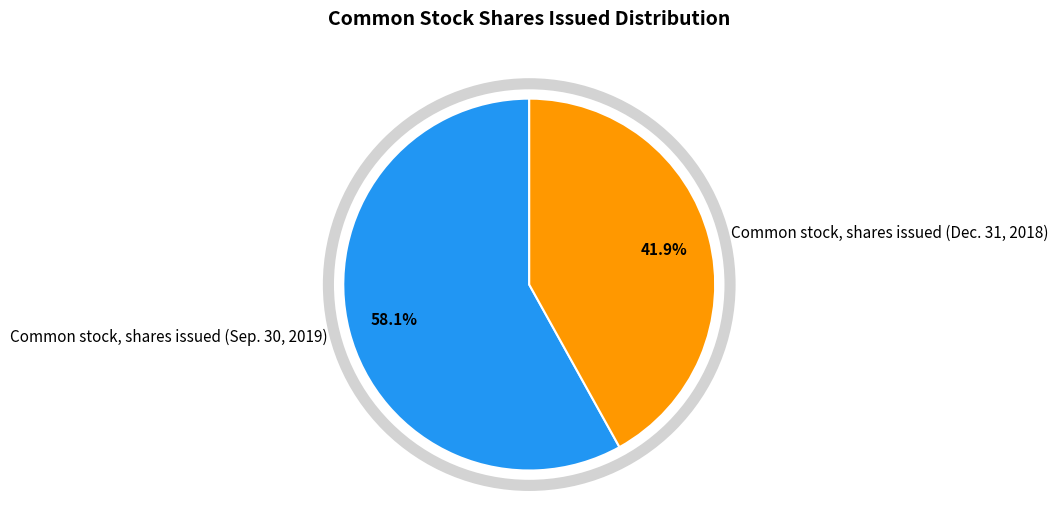

Is there a majority slice in this chart?

Yes